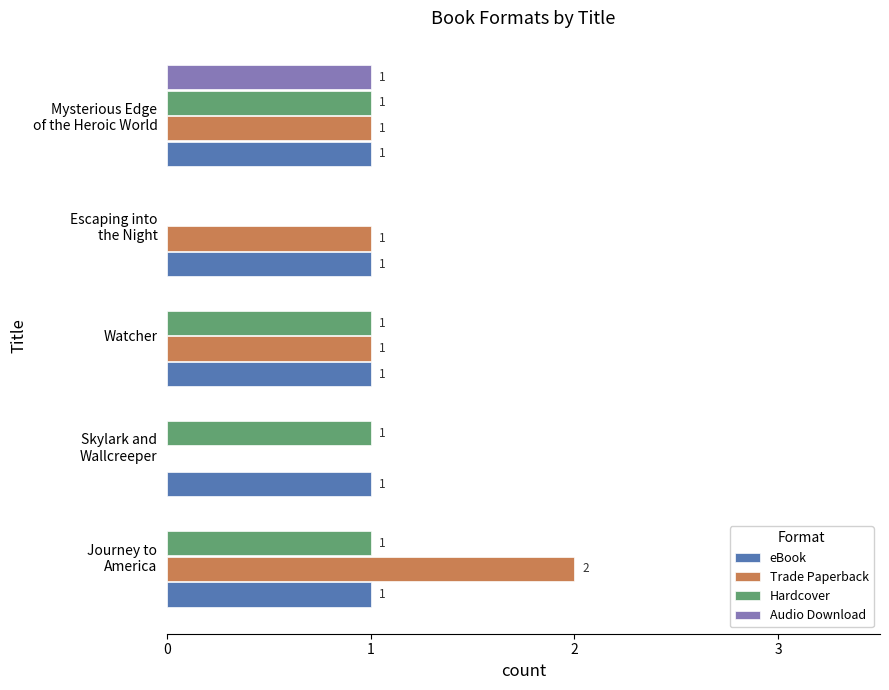

How many values in Hardcover are above zero?

4